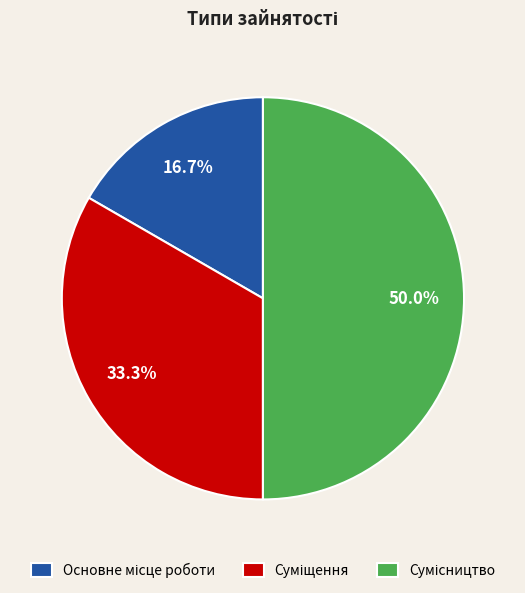

Does Сумісництво account for over 50% of the chart?

No